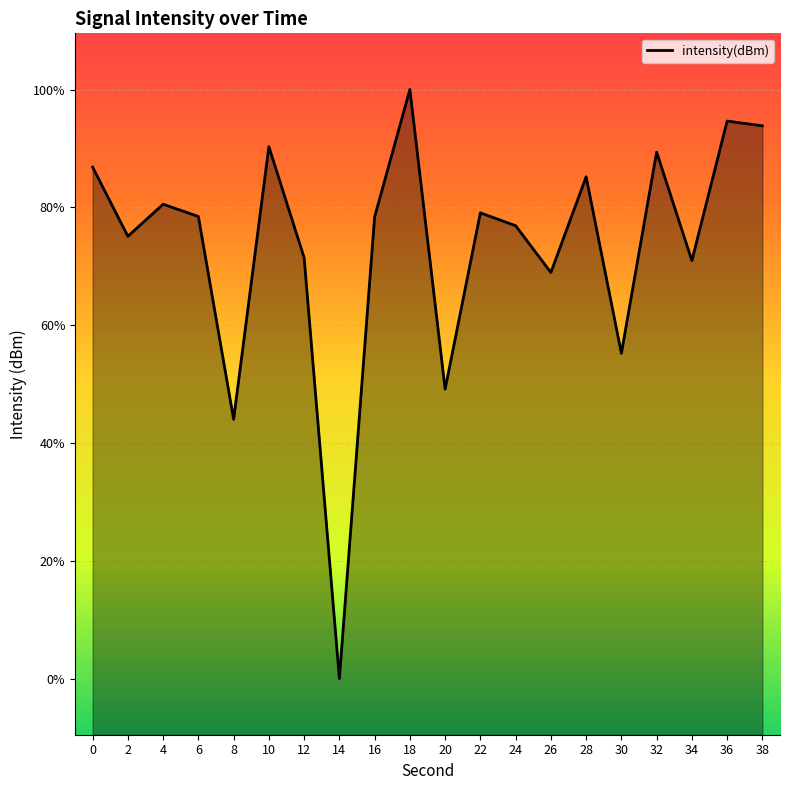

Does the chart display data point markers on the line(s)?

No